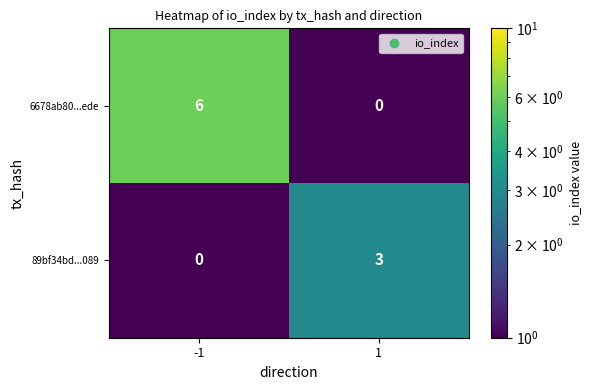

What value does the 6678ab80...ede series have at -1?

6